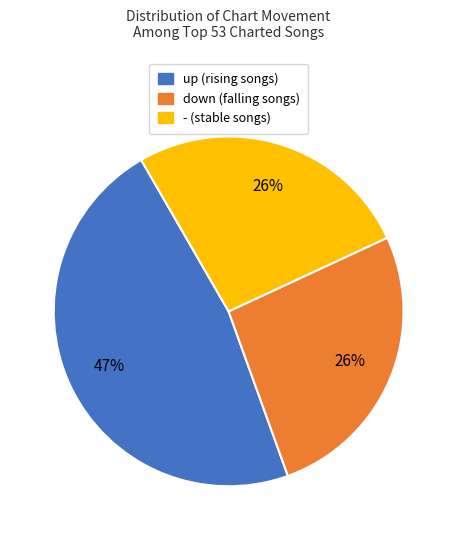

Is it true that up is 52% of the pie?

False